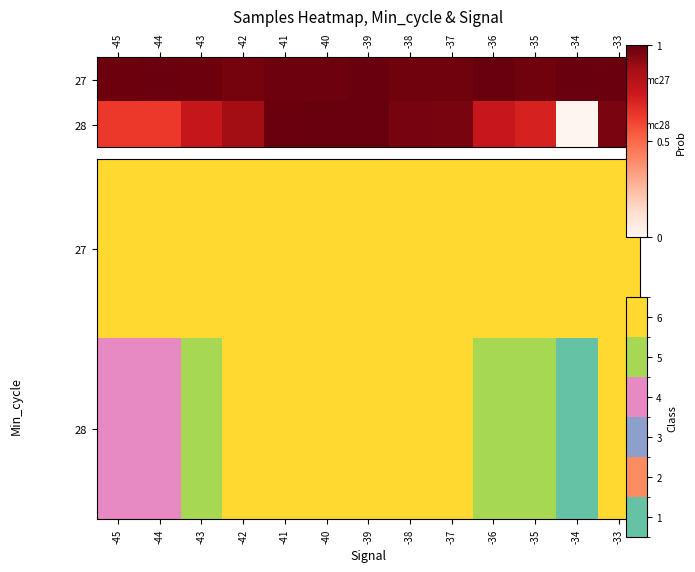

At which category is the sum across all series the highest?

-42